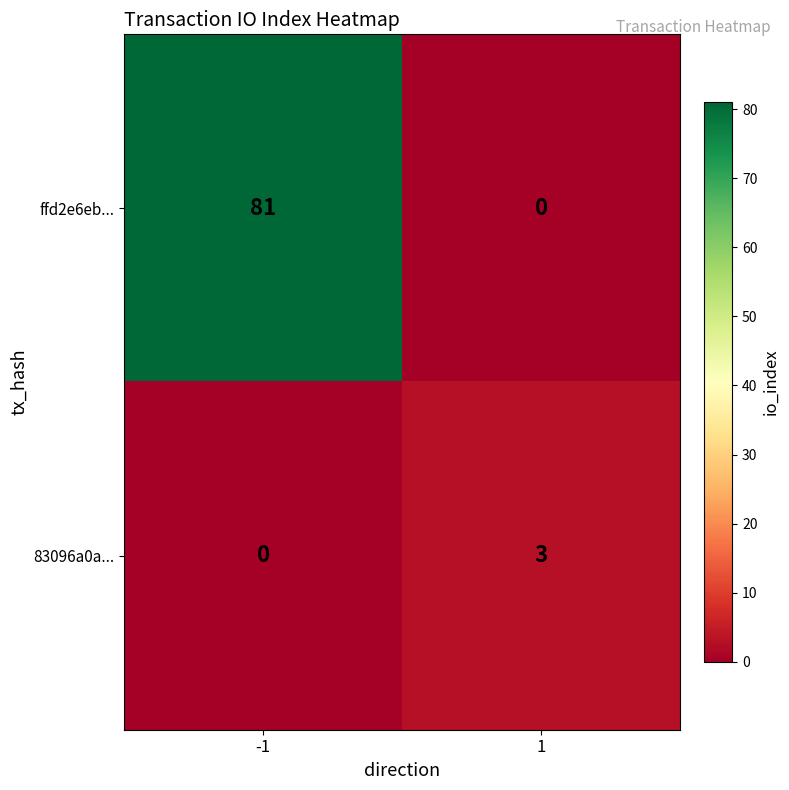

What is the difference between the 83096a0a... values at -1 and 1?

3